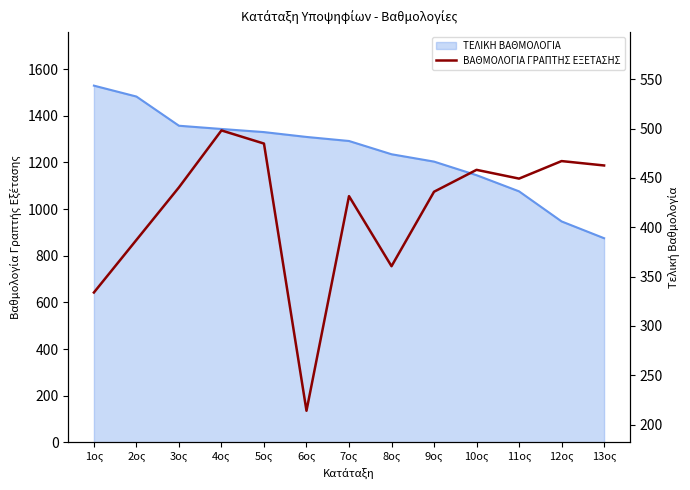

How many data points are above 440?

7